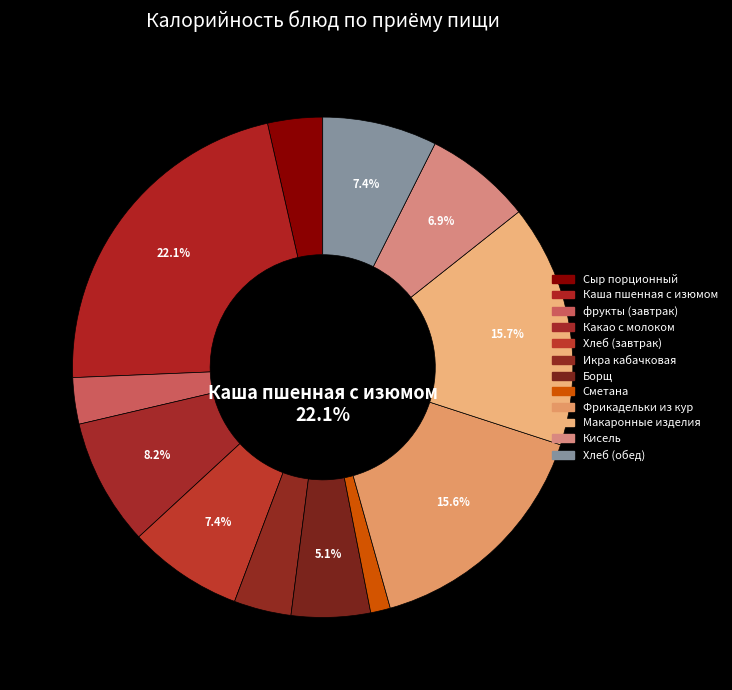

True or false: Борщ (1 блюдо) accounts for 15% of the total.

False